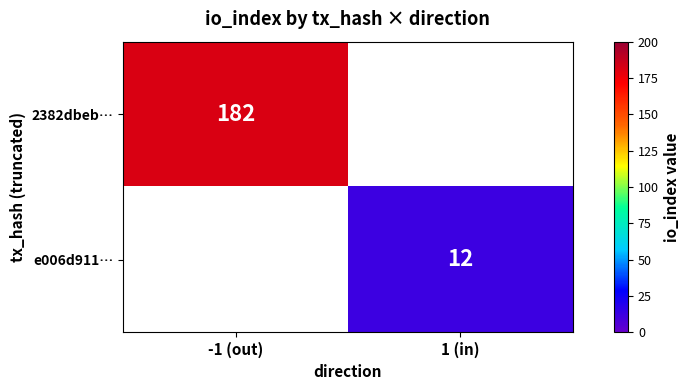

At which category does the chart reach its minimum across all series?

1 (in)